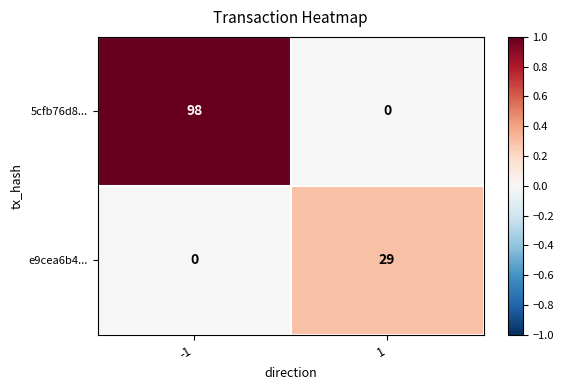

What is the sum of the e9cea6b4... values at -1 and 1?

29